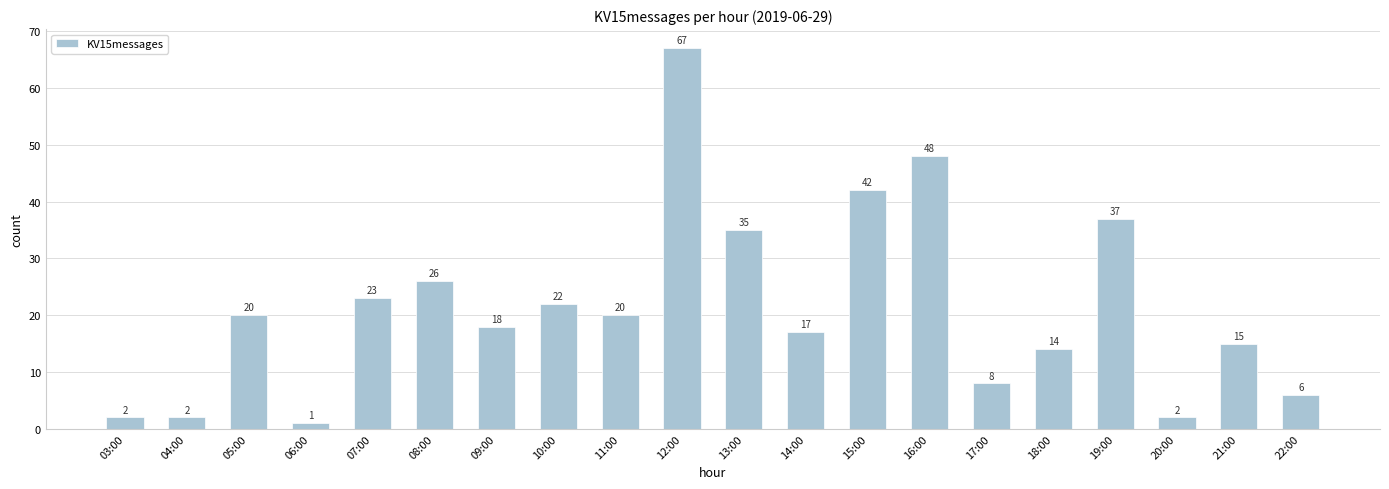

Read the value at 21:00, to the nearest 5.

15